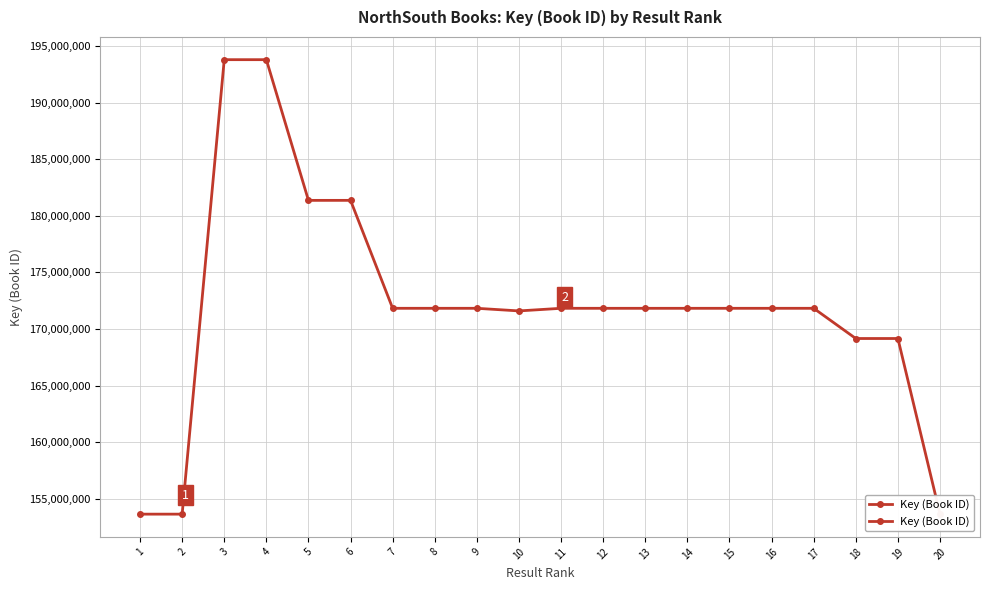

How many values are below 171825314?

10